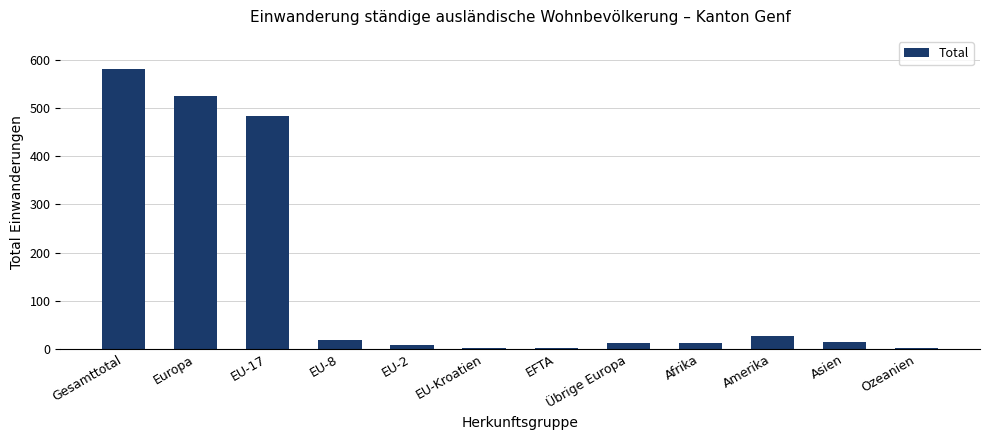

What is the change in value from EFTA to Amerika?

+26